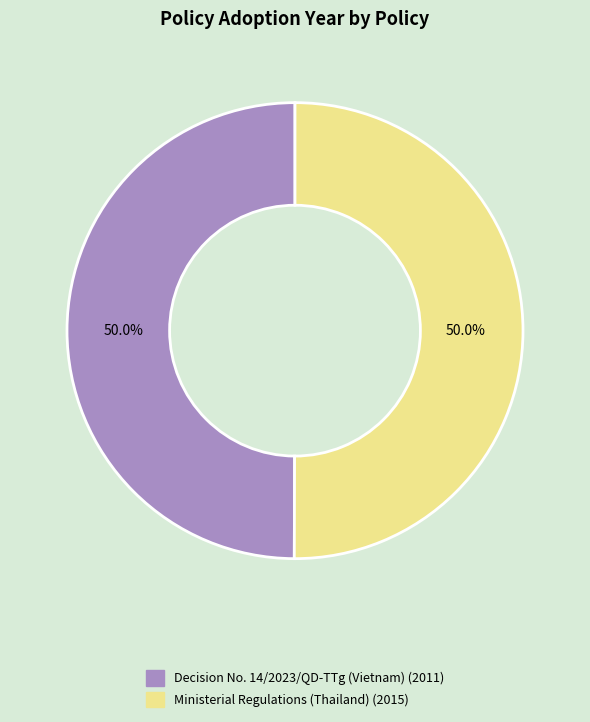

What is the ratio of the value at Ministerial Regulations (Thailand) to the value at Decision No. 14/2023/QD-TTg (Vietnam)?

1.0